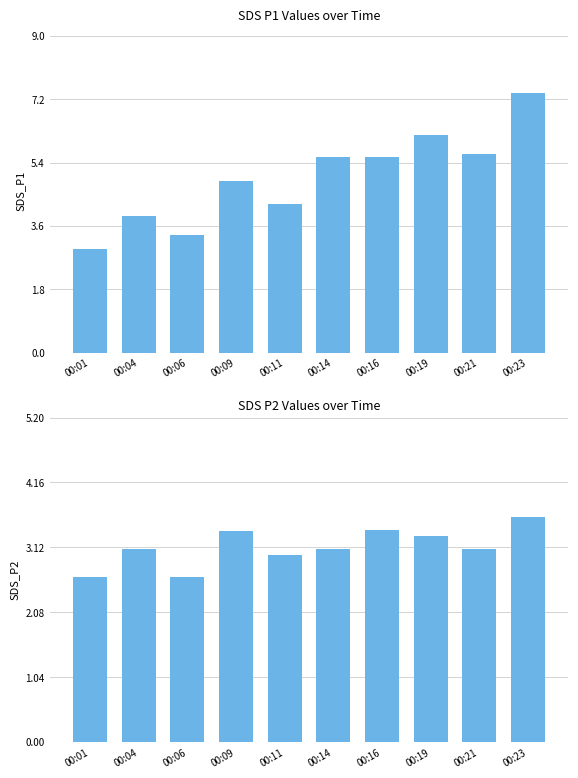

What are all the series names shown in the legend?

SDS_P1, SDS_P2